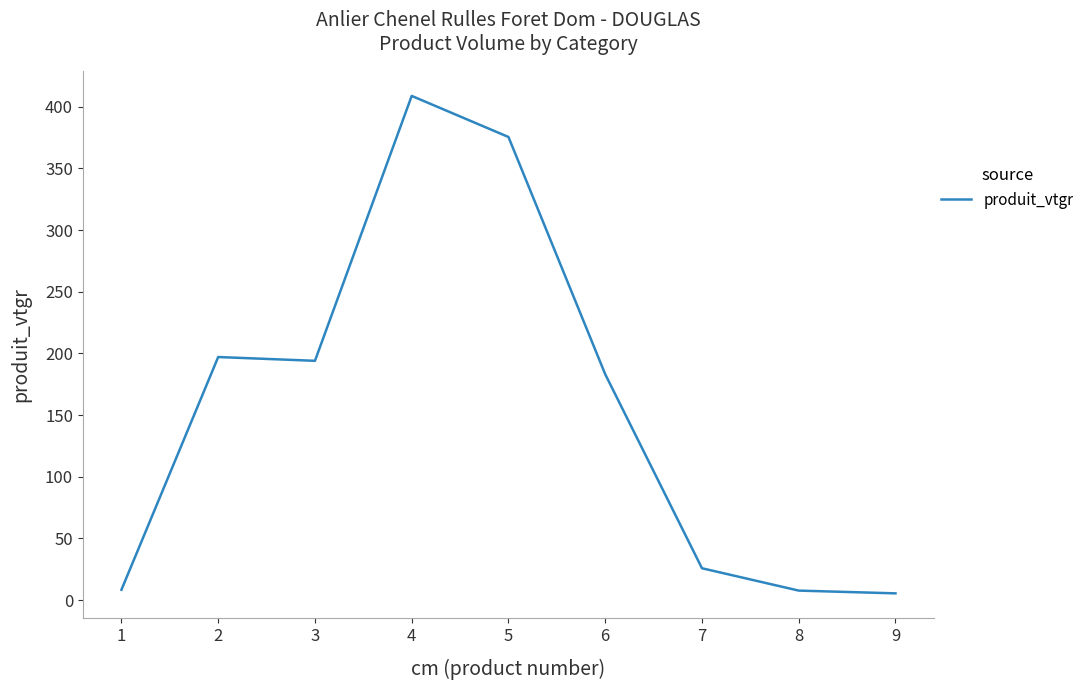

What is the greatest value displayed?

408.8